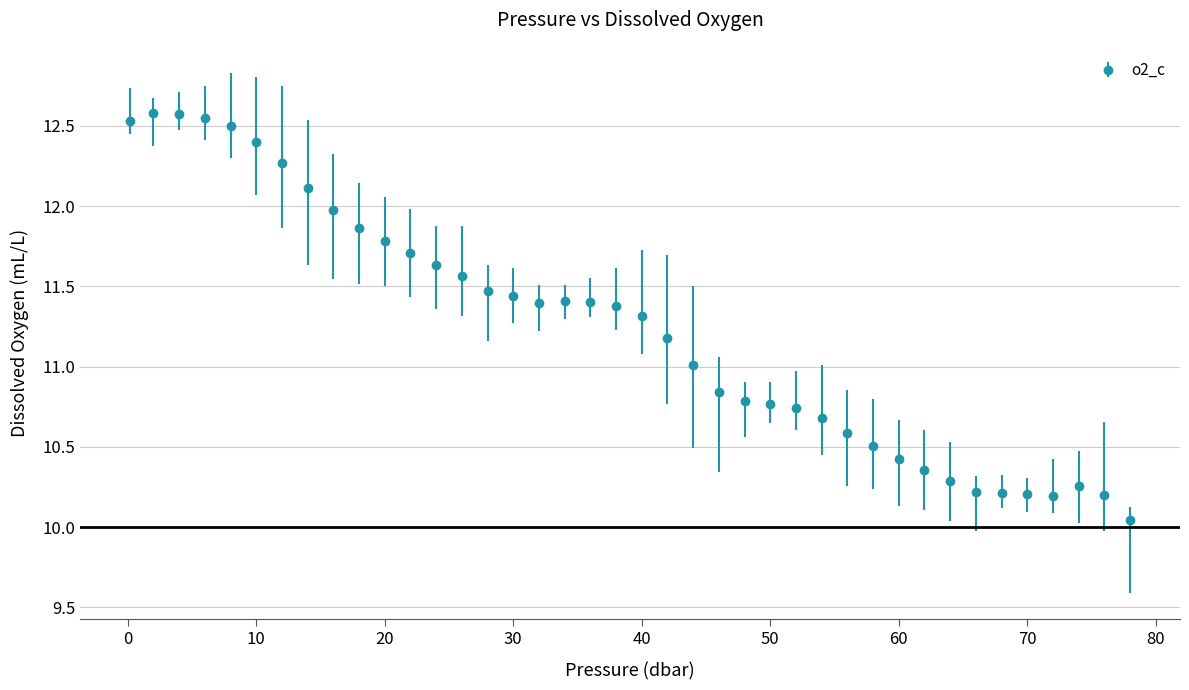

True or false: the data has more than 0 interior local peaks.

True